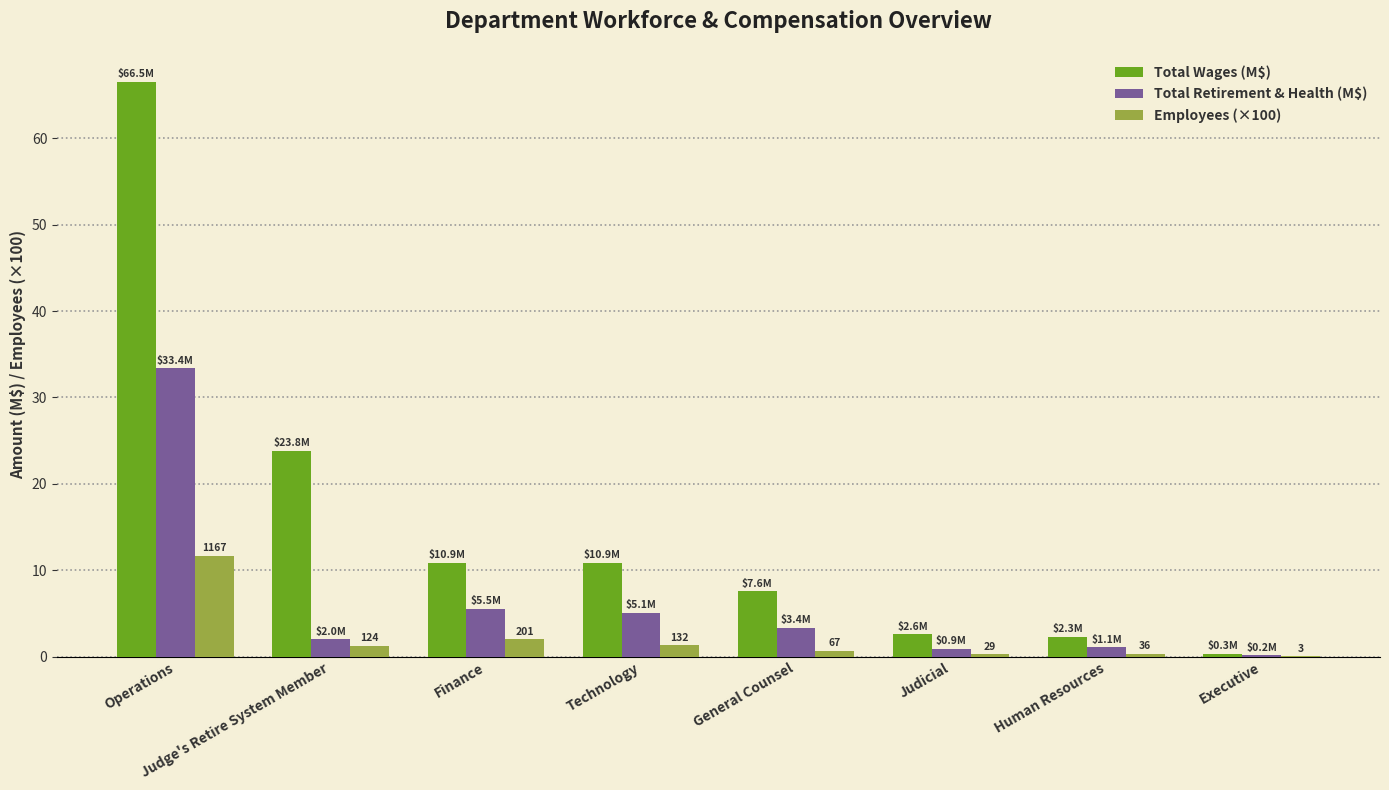

What is the total value across all series at Judicial?

3.8